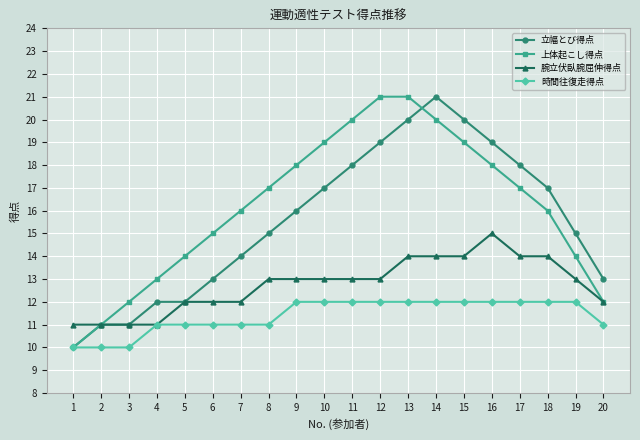

Is the value of 腕立伏臥腕屈伸得点 at 19 greater than the value of 立幅とび得点 at 3?

Yes